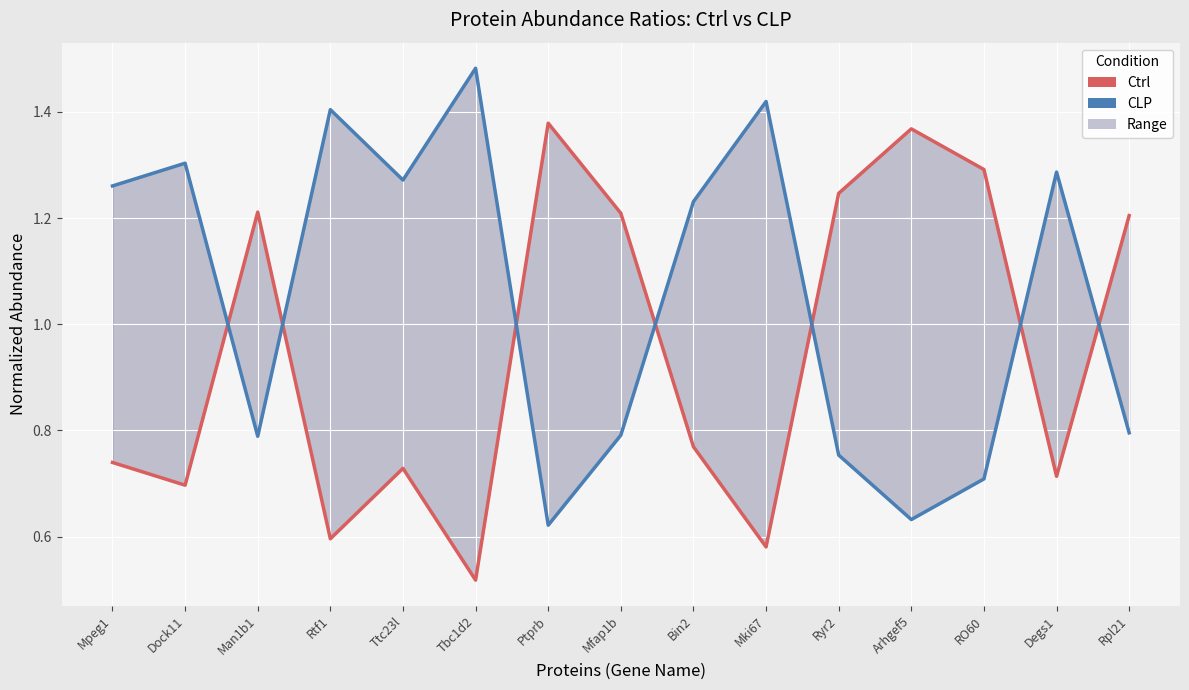

Reading right to left, list all the values displayed in this chart.

Ctrl: Rpl21=1.2	Degs1=0.7	RO60=1.3	Arhgef5=1.4	Ryr2=1.2	Mki67=0.6	Bin2=0.8	Mfap1b=1.2	Ptprb=1.4	Tbc1d2=0.5	Ttc23l=0.7	Rtf1=0.6	Man1b1=1.2	Dock11=0.7	Mpeg1=0.7
CLP: Rpl21=0.8	Degs1=1.3	RO60=0.7	Arhgef5=0.6	Ryr2=0.8	Mki67=1.4	Bin2=1.2	Mfap1b=0.8	Ptprb=0.6	Tbc1d2=1.5	Ttc23l=1.3	Rtf1=1.4	Man1b1=0.8	Dock11=1.3	Mpeg1=1.3